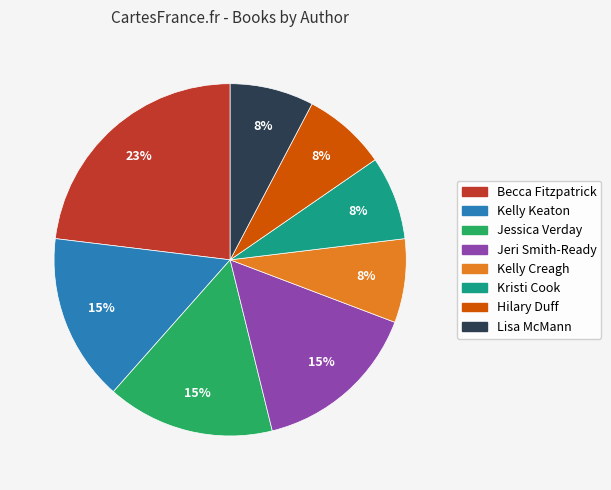

What percentage is the Lisa McMann slice, to the nearest percent?

8%